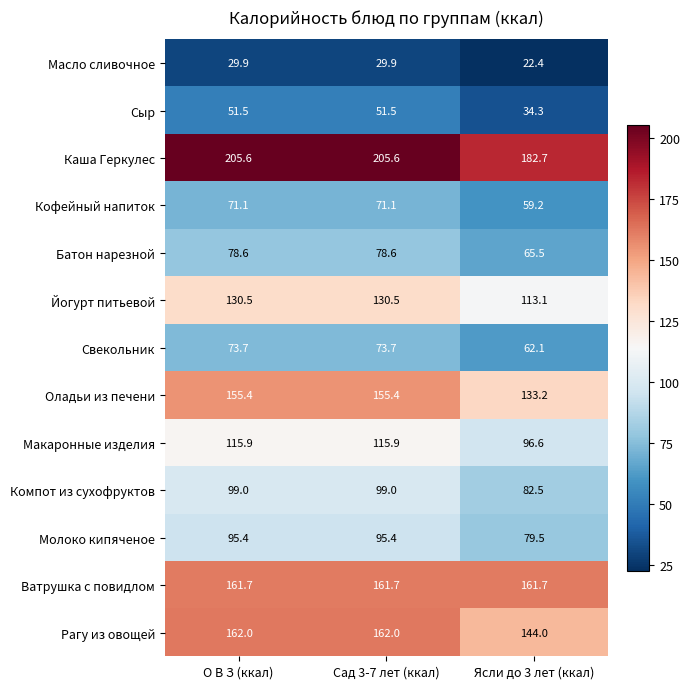

At which category does the chart reach its minimum across all series?

Ясли до 3 лет (ккал)